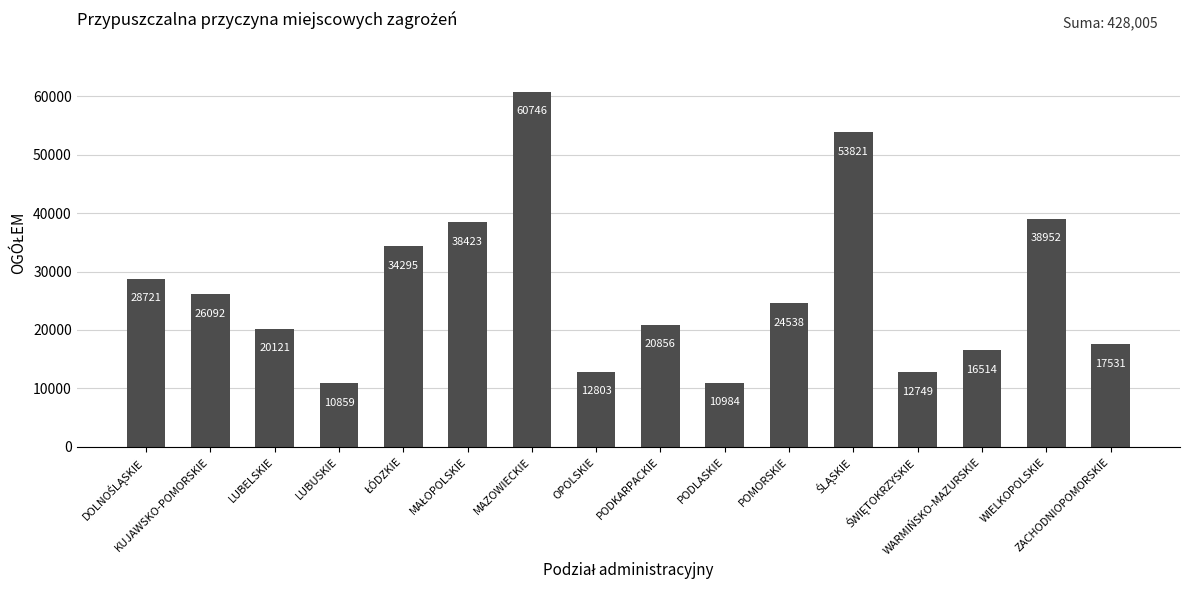

What is the minimum value shown in the chart?

10859